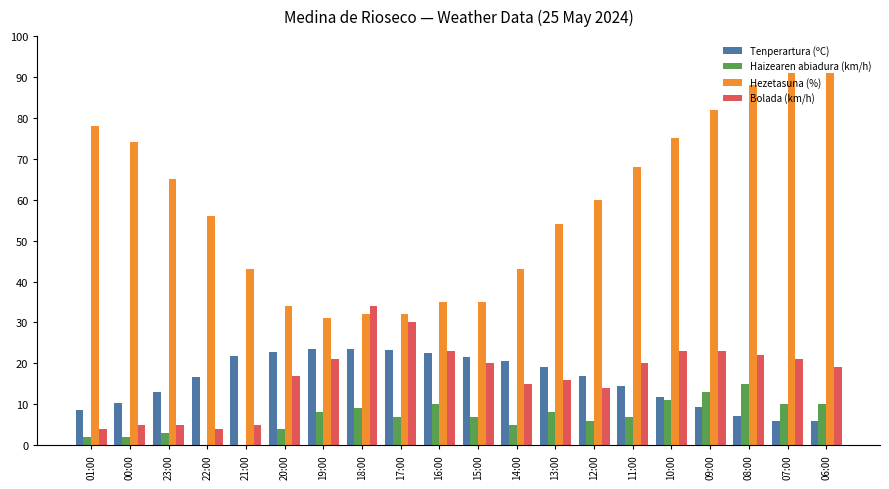

Is it true that Haizearen abiadura (km/h) equals 7.0 at 11:00?

True